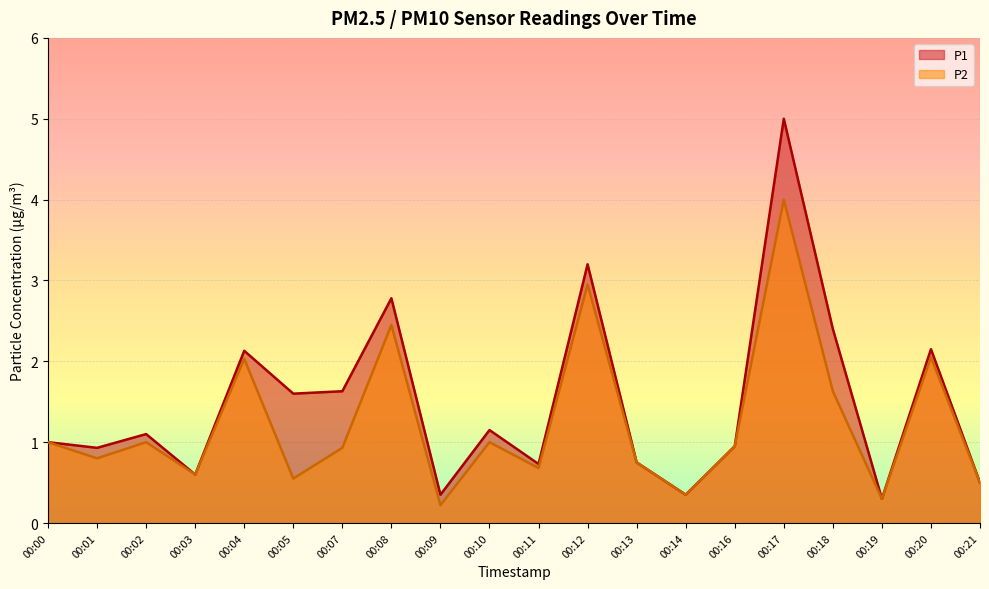

True or false: P1 has a value of 0.7 at 00:10.

False